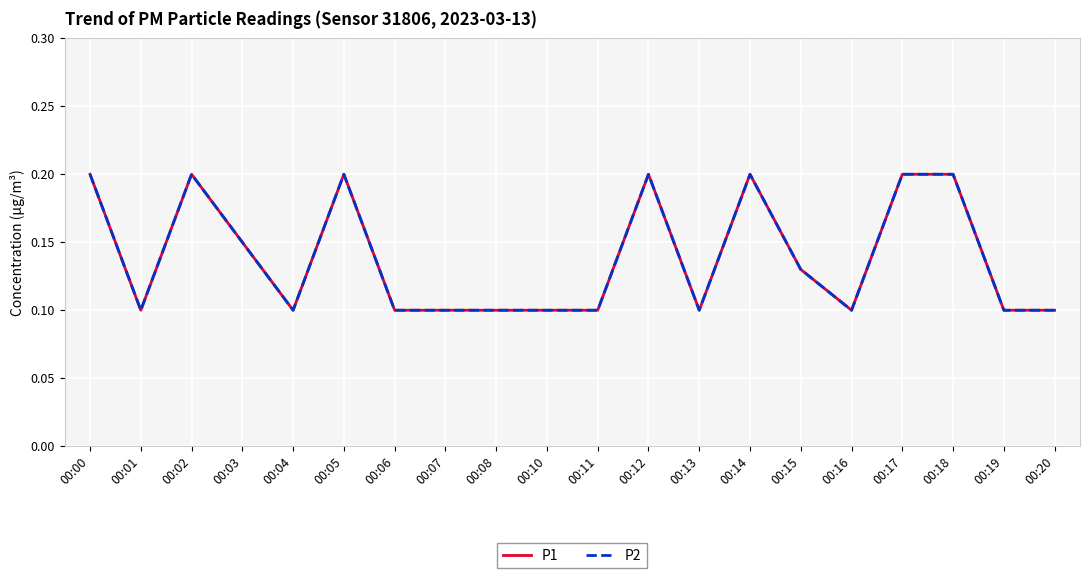

What is the sum of the P2 values at 00:19 and 00:01?

0.2